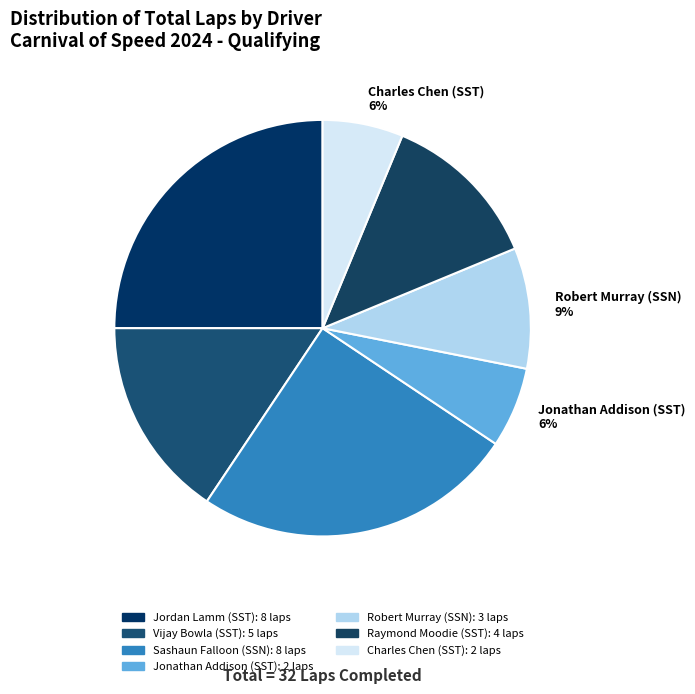

Is the sum of Vijay Bowla (SST) 16% and Raymond Moodie (SST) 12% greater than half?

No